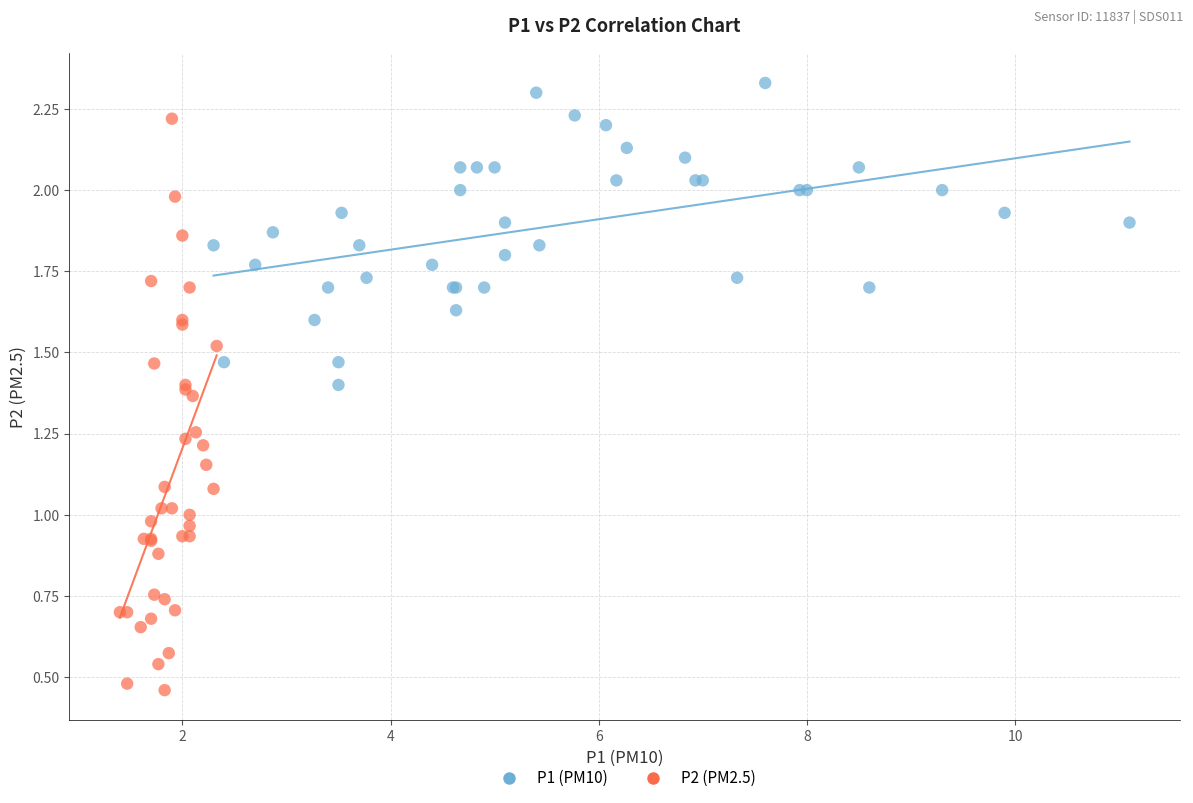

What are all the series names shown in the legend?

P1 (PM10), P2 (PM2.5)